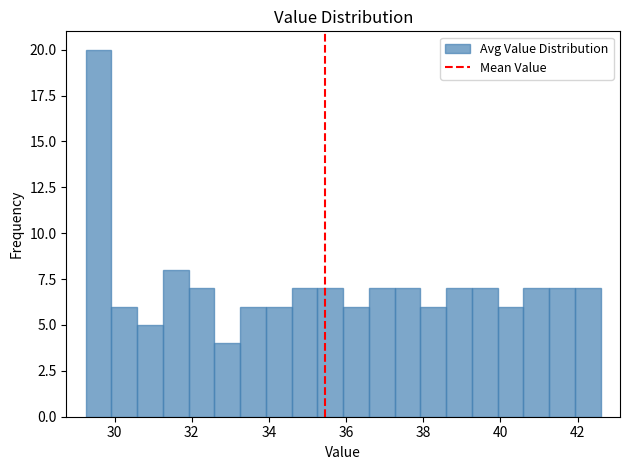

Read against the x-axis, roughly where is the centre of the tallest bar?

29.6